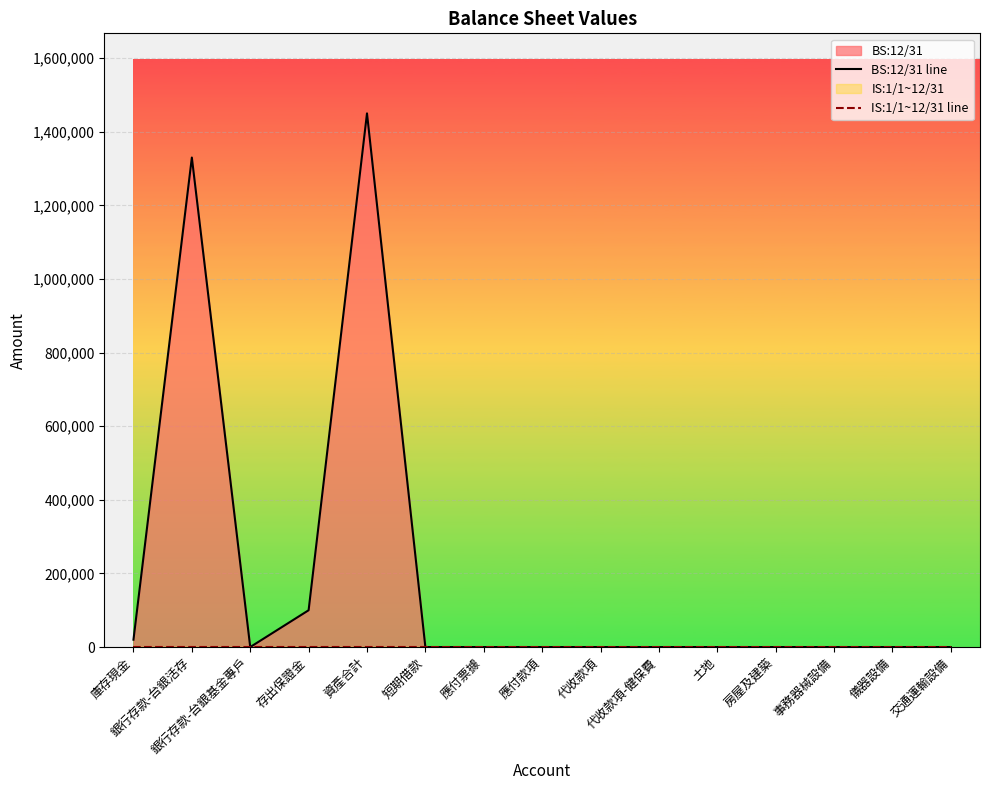

List the series in order of their peak value, lowest first.

IS:1/1~12/31 line, BS:12/31 line